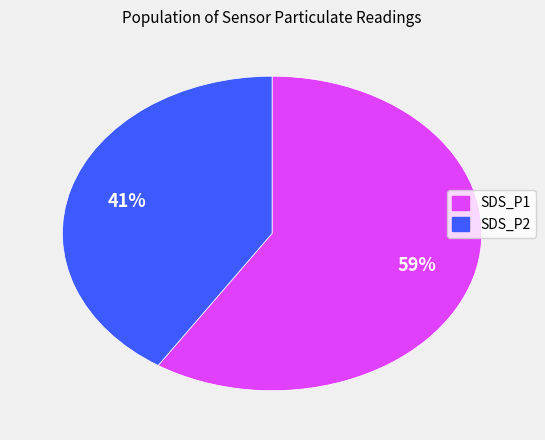

To the nearest percent, what percentage of the pie is SDS_P2?

41%